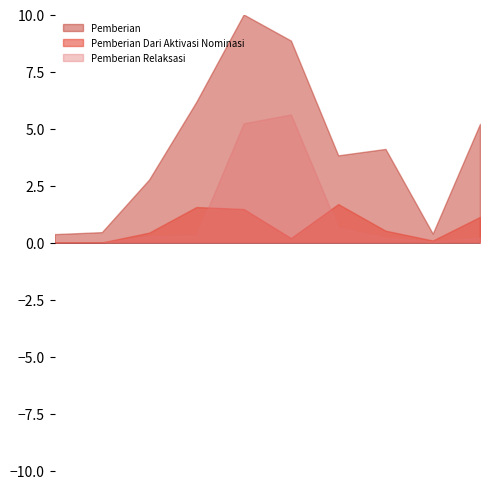

Which series has the largest total across all categories?

Pemberian